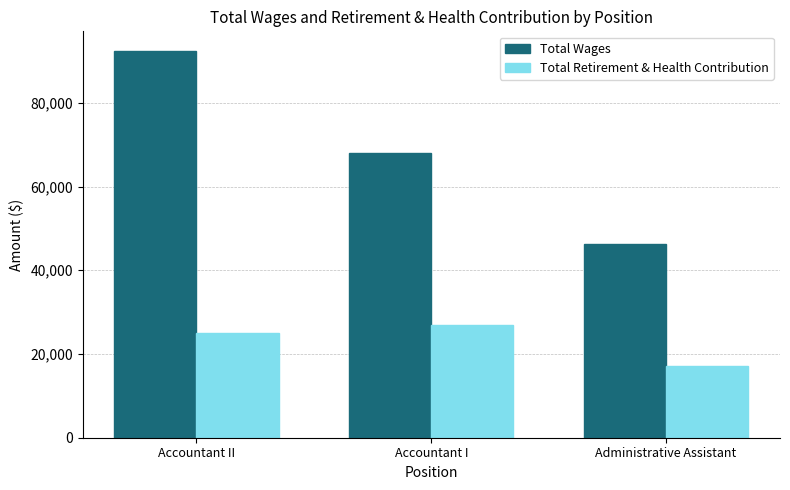

What is the label of the 2nd bar from the right?

Accountant I